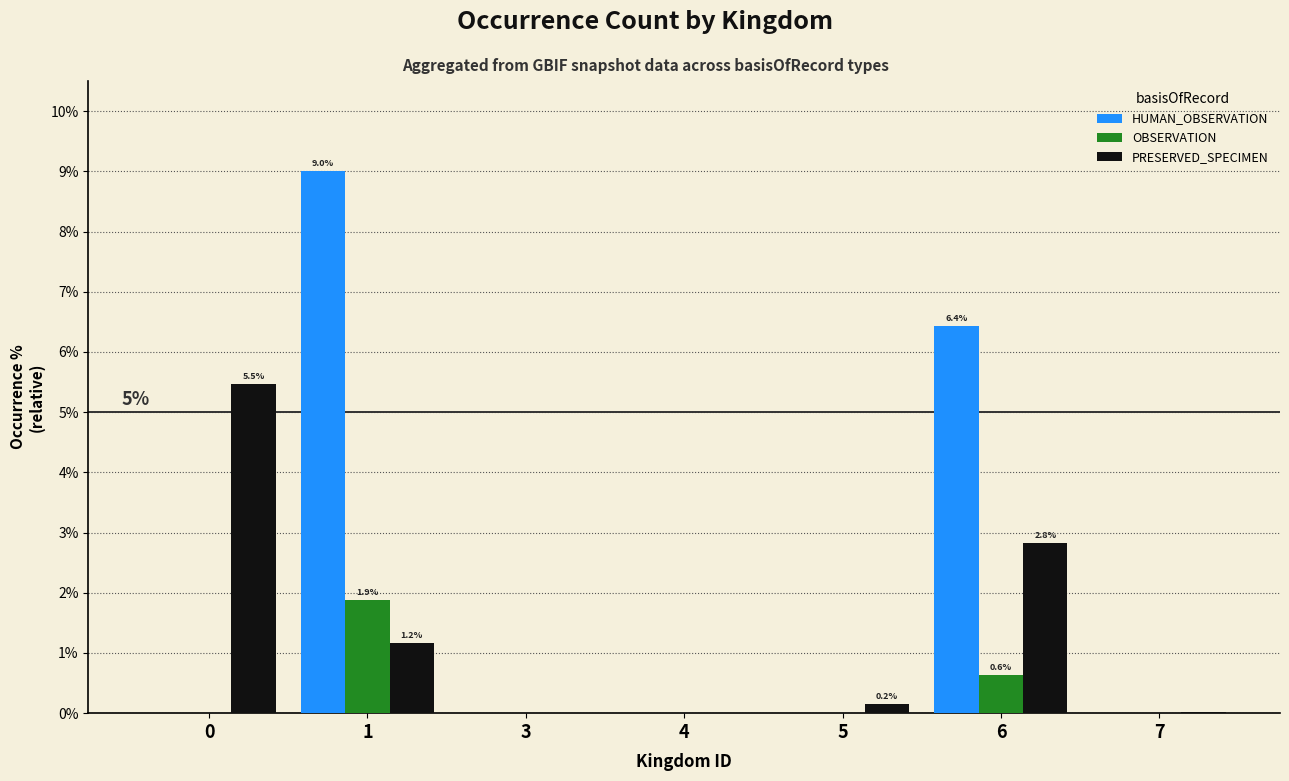

What is the average value of the OBSERVATION series?

0.4